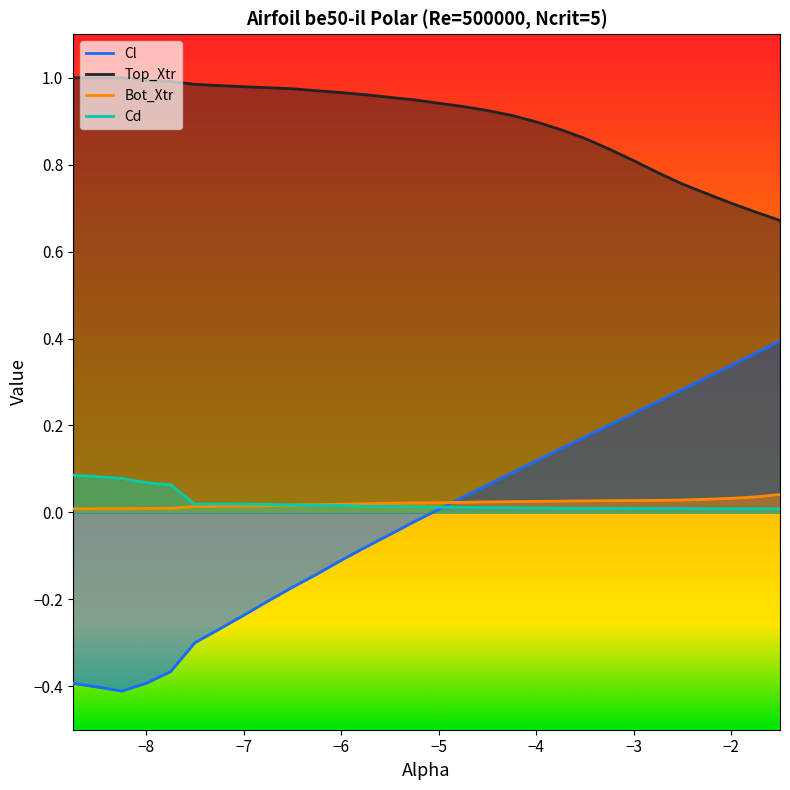

What is the maximum value shown in the chart?

1.0